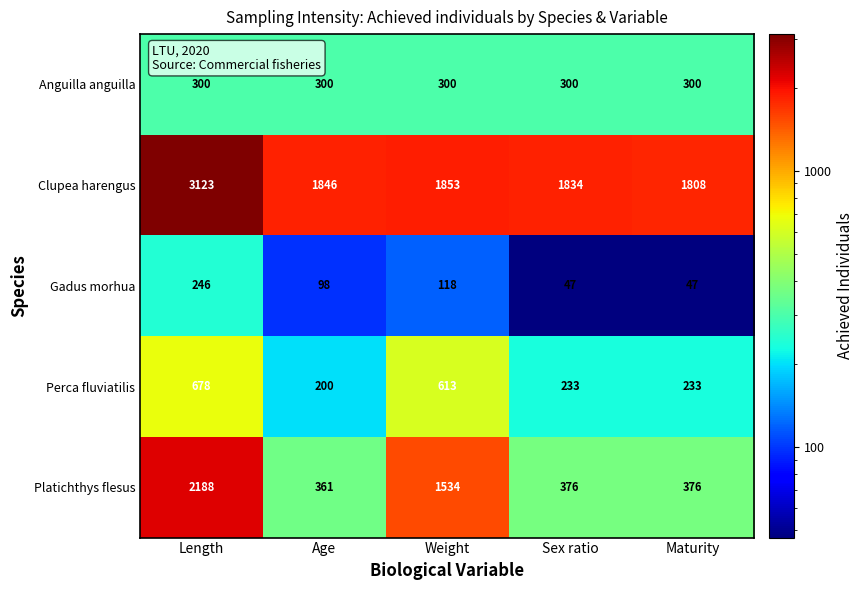

Reading left to right, list all the values displayed in this chart.

Anguilla anguilla: 300	300	300	300	300
Clupea harengus: 3123	1846	1853	1834	1808
Gadus morhua: 246	98	118	47	47
Perca fluviatilis: 678	200	613	233	233
Platichthys flesus: 2188	361	1534	376	376